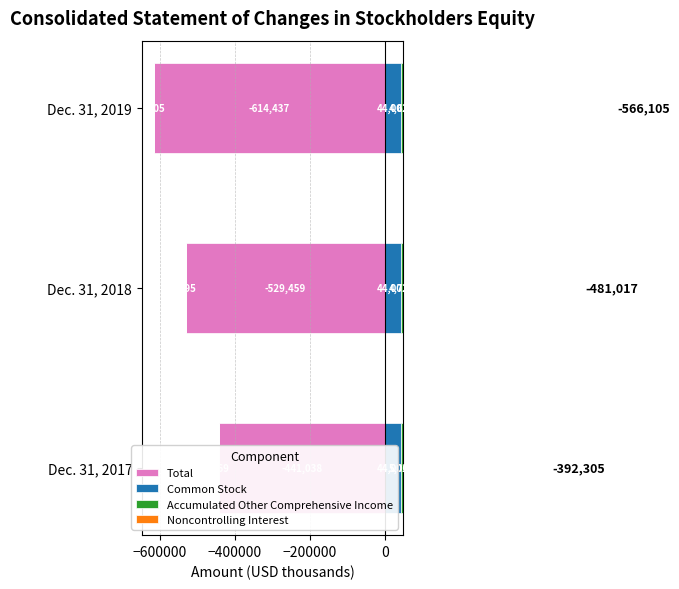

Is it true that Total equals 0.8 at −400000?

False